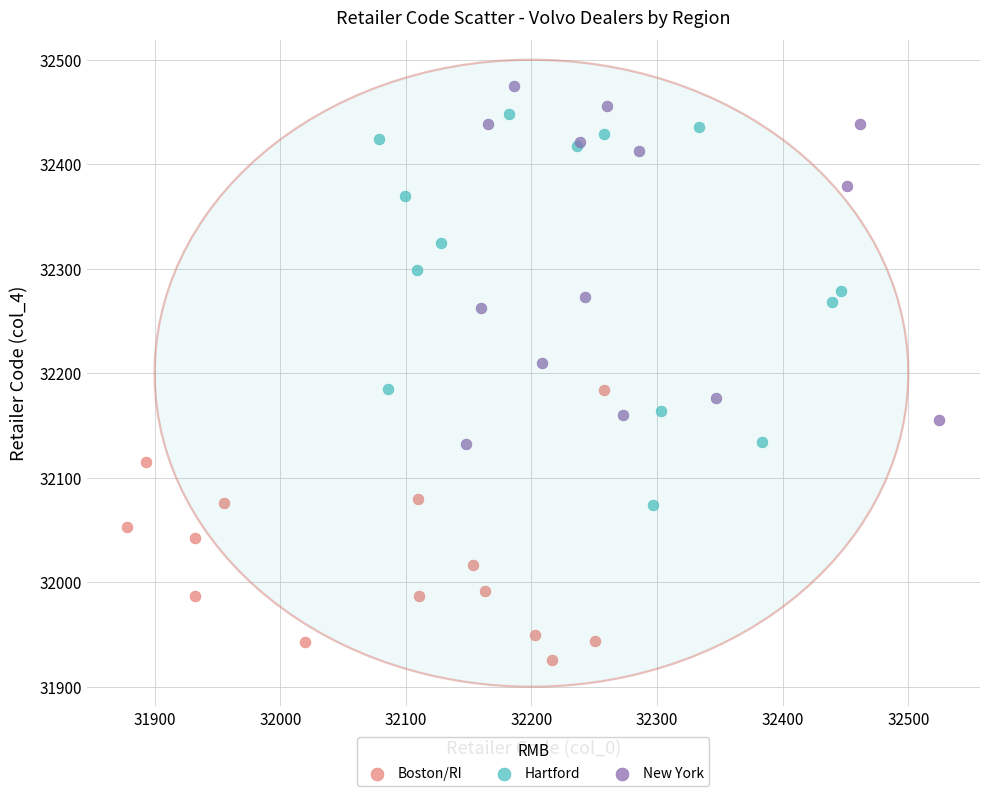

Which series has the widest spread of Y values?

Hartford